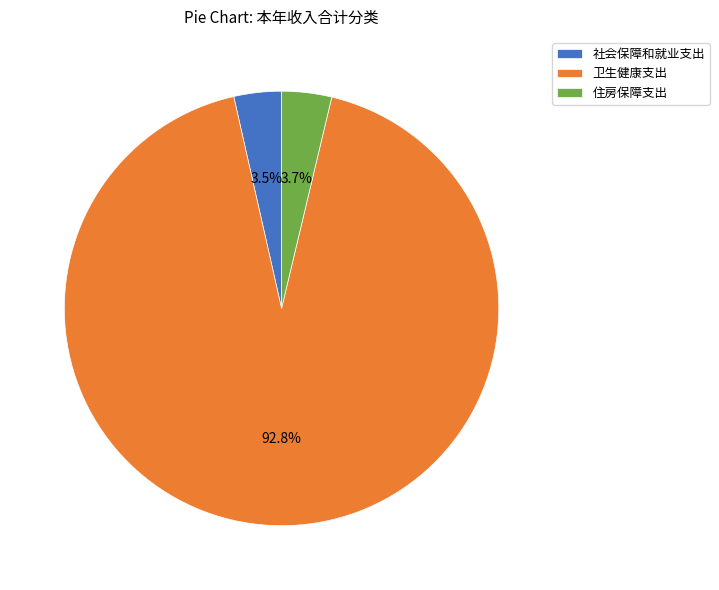

Does 卫生健康支出 account for over 50% of the chart?

Yes